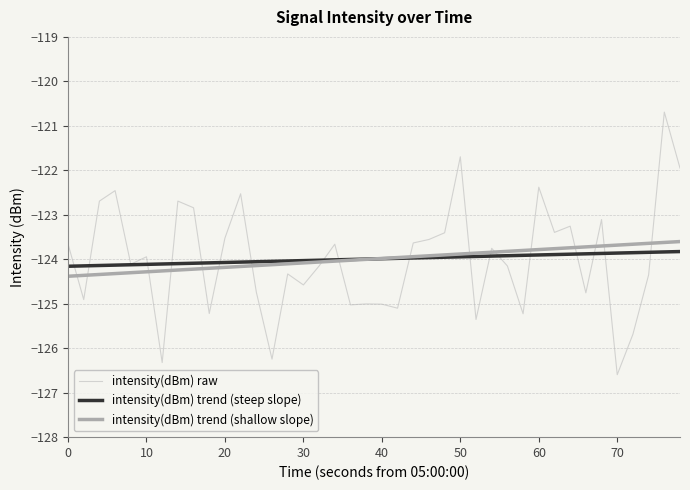

Count the number of categories in the chart.

40